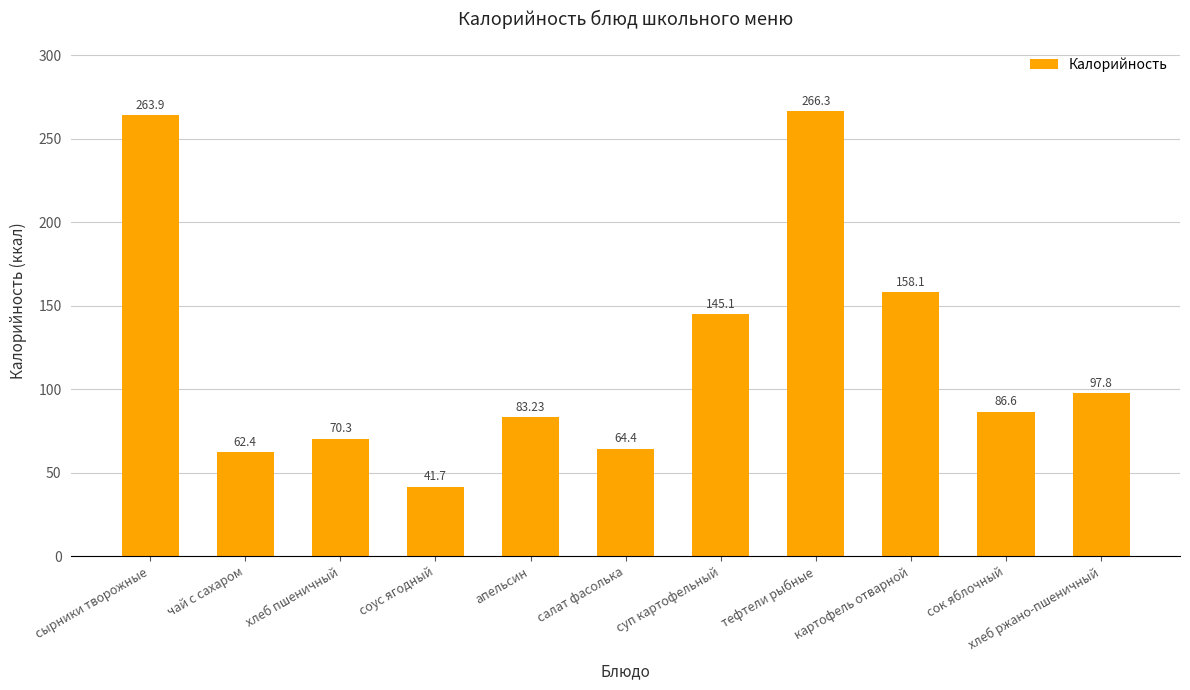

What is the sum of all values?

1339.8